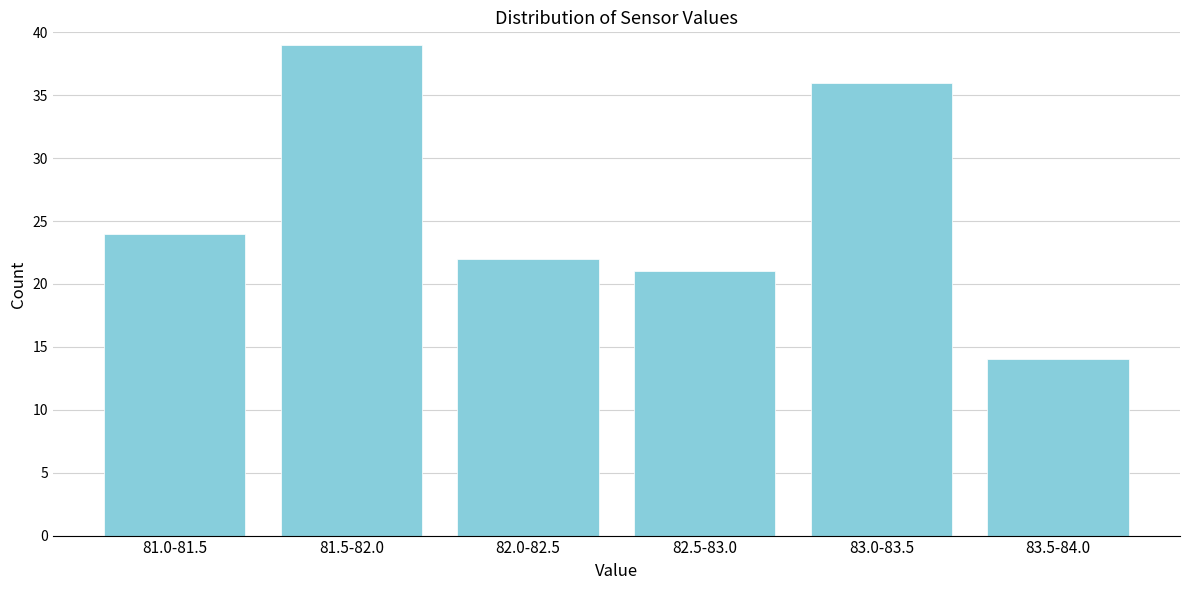

Reading left to right, list all the values displayed in this chart.

24	39	22	21	36	14